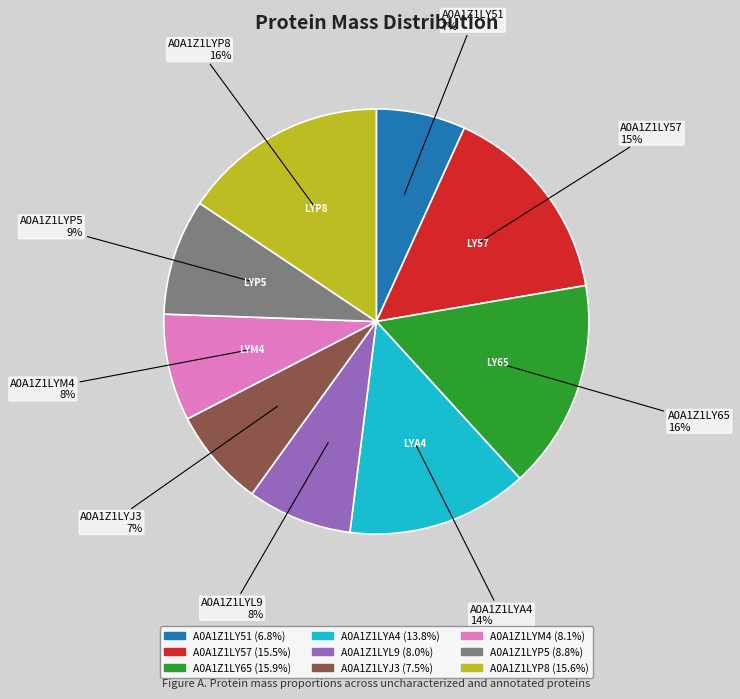

What percentage is the A0A1Z1LYL9 slice, to the nearest percent?

8%